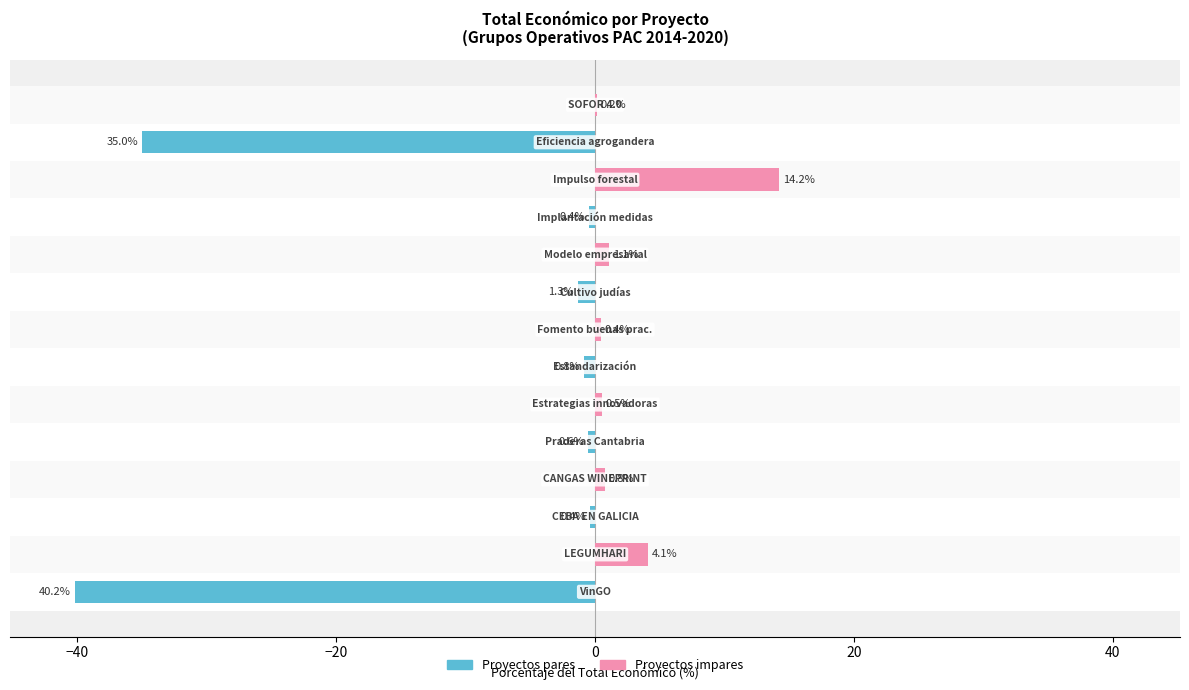

Is it true that Proyectos pares equals 18.7 at 9?

False